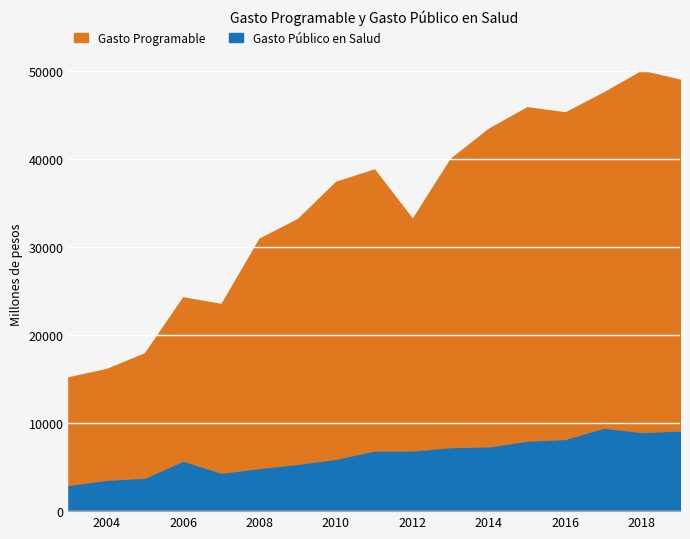

True or false: Gasto Programable and Gasto Público en Salud cross at least once.

False